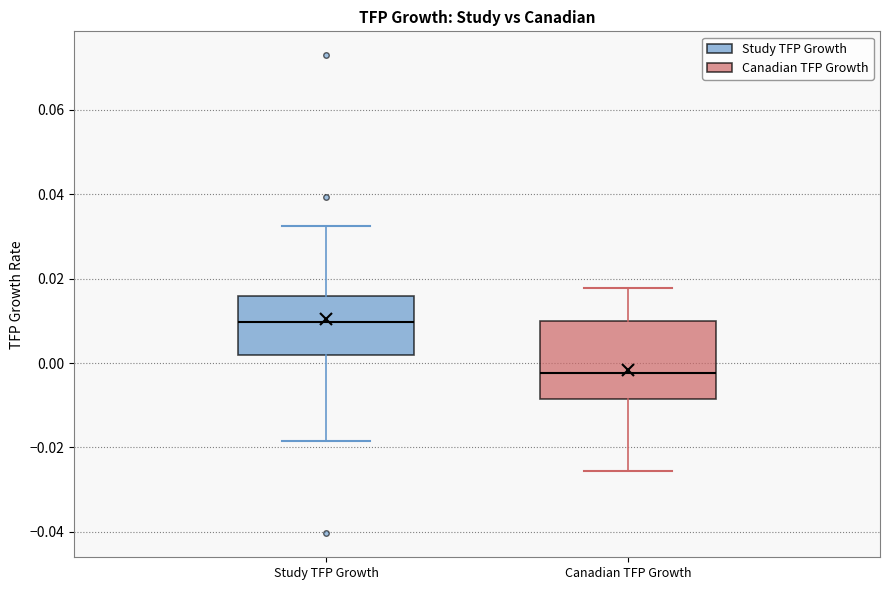

Where does the median line of the box for Study TFP Growth sit on the y-axis? The values are not printed on the chart, so give them approximately, as read against the axis.

0.010